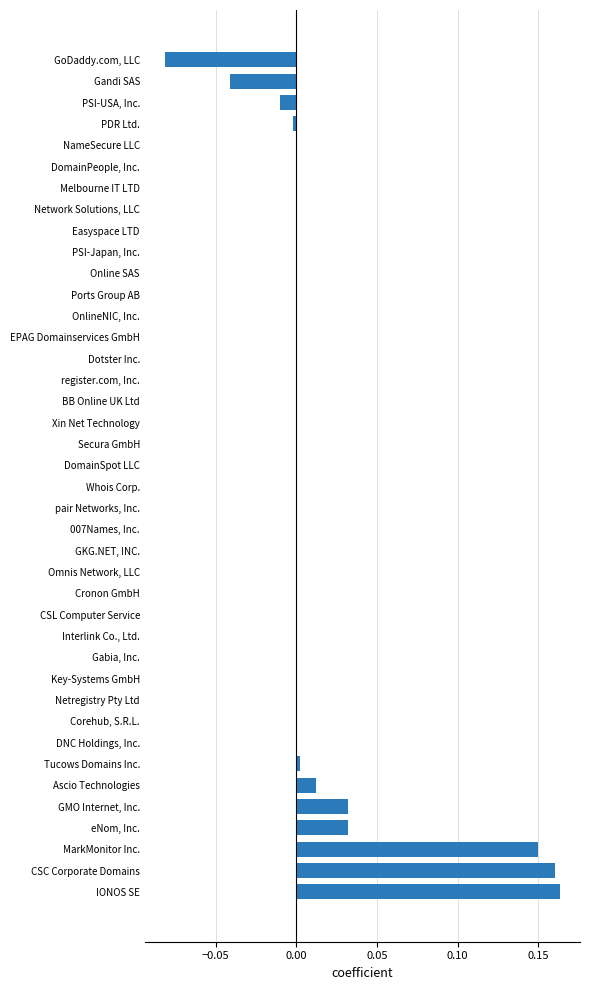

What is the sum of all values?

0.4